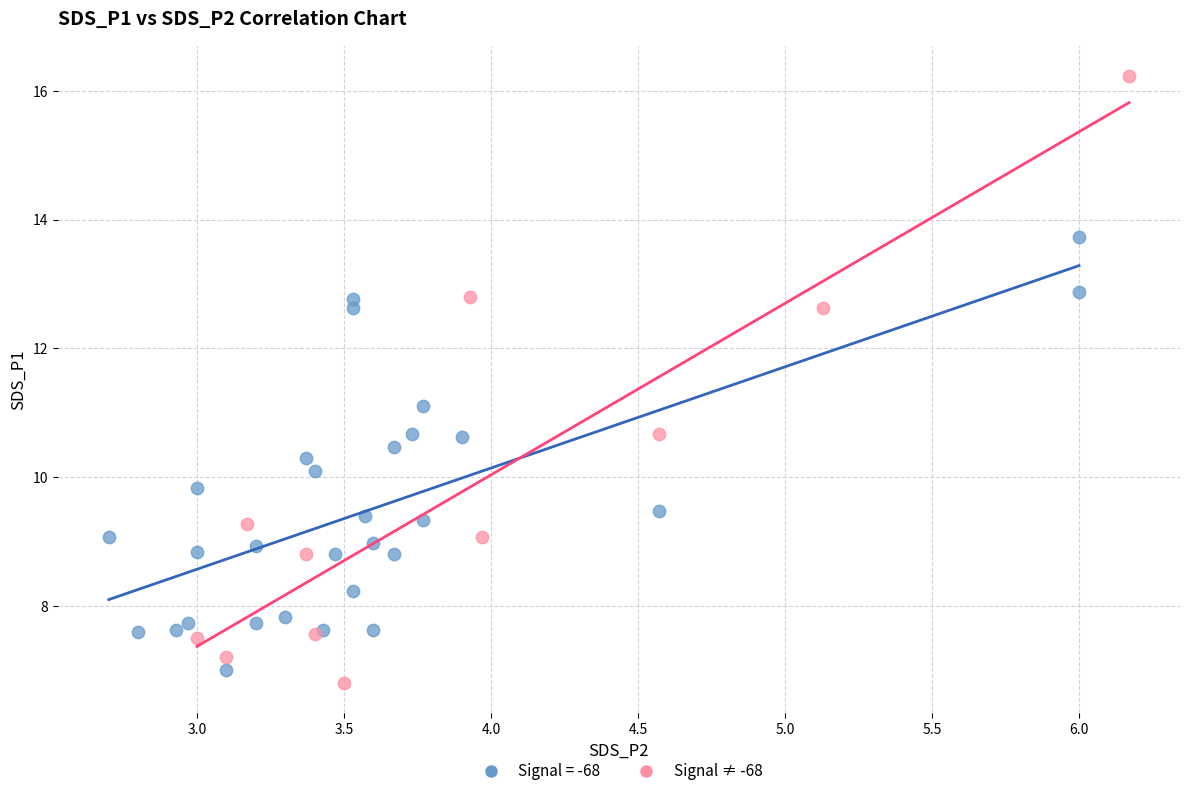

Which series reaches the maximum Y coordinate?

Signal ≠ -68